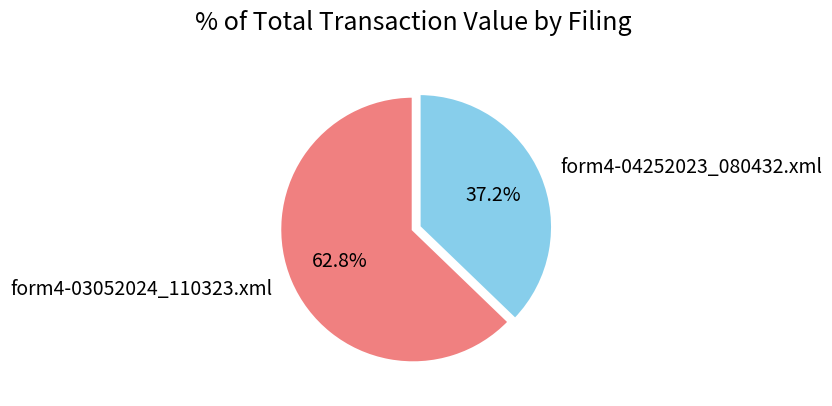

Between form4-03052024_110323.xml and form4-04252023_080432.xml, which is larger?

form4-03052024_110323.xml